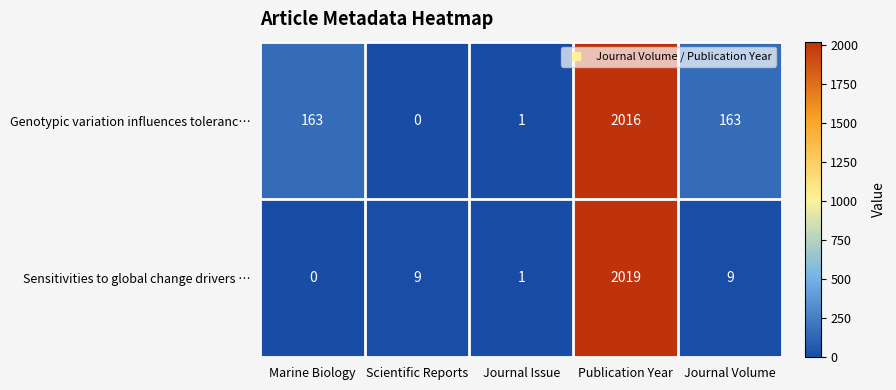

What is the average value of the Sensitivities to global change drivers … series?

408